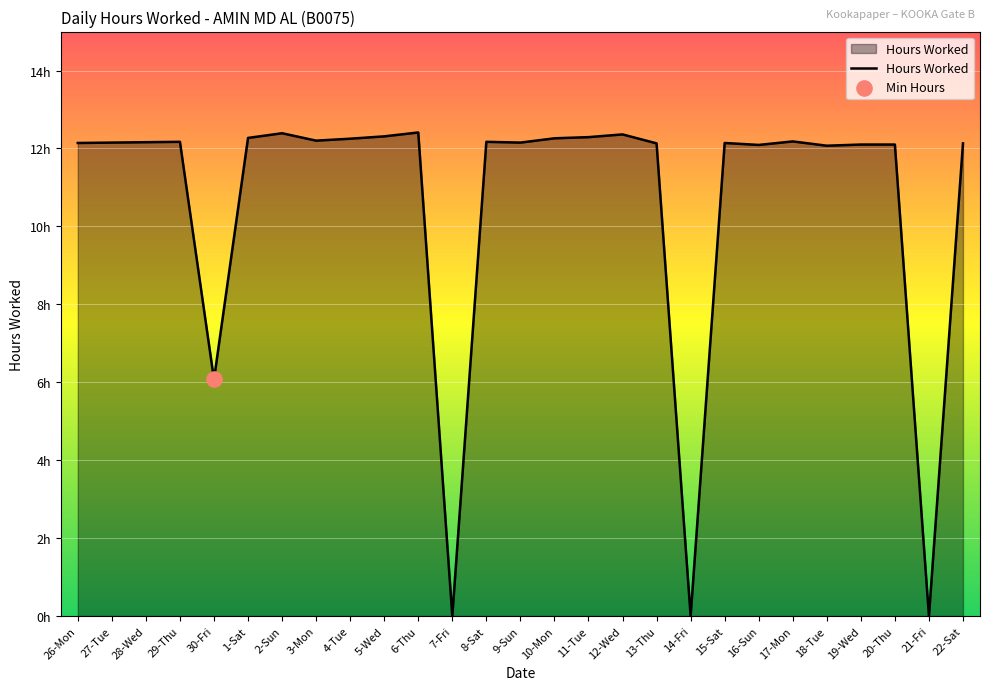

Which has a higher value, 5-Wed or 18-Tue?

5-Wed